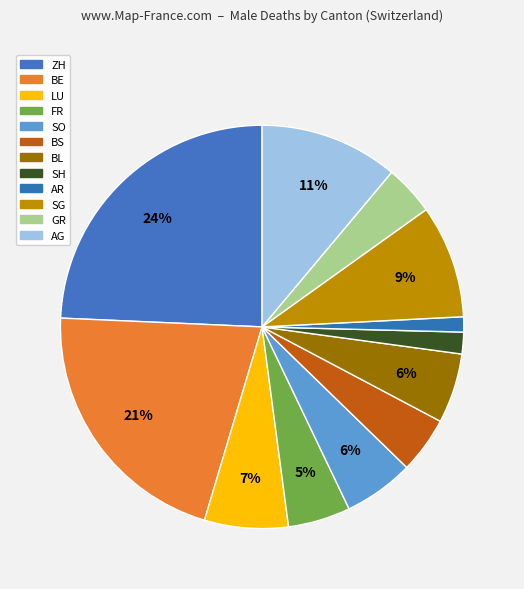

Approximately how many times larger is the value at SG compared to BE?

0.4